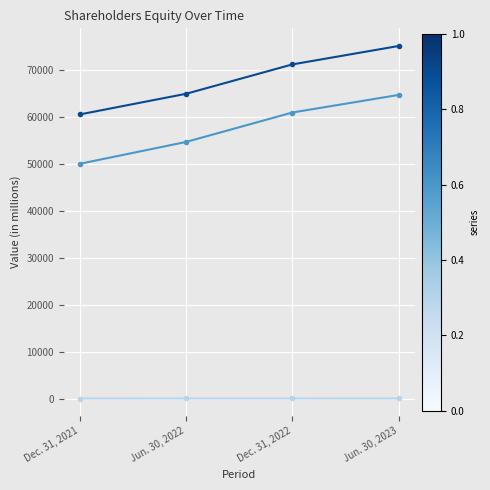

At which category is the sum across all series the highest?

Jun. 30, 2023